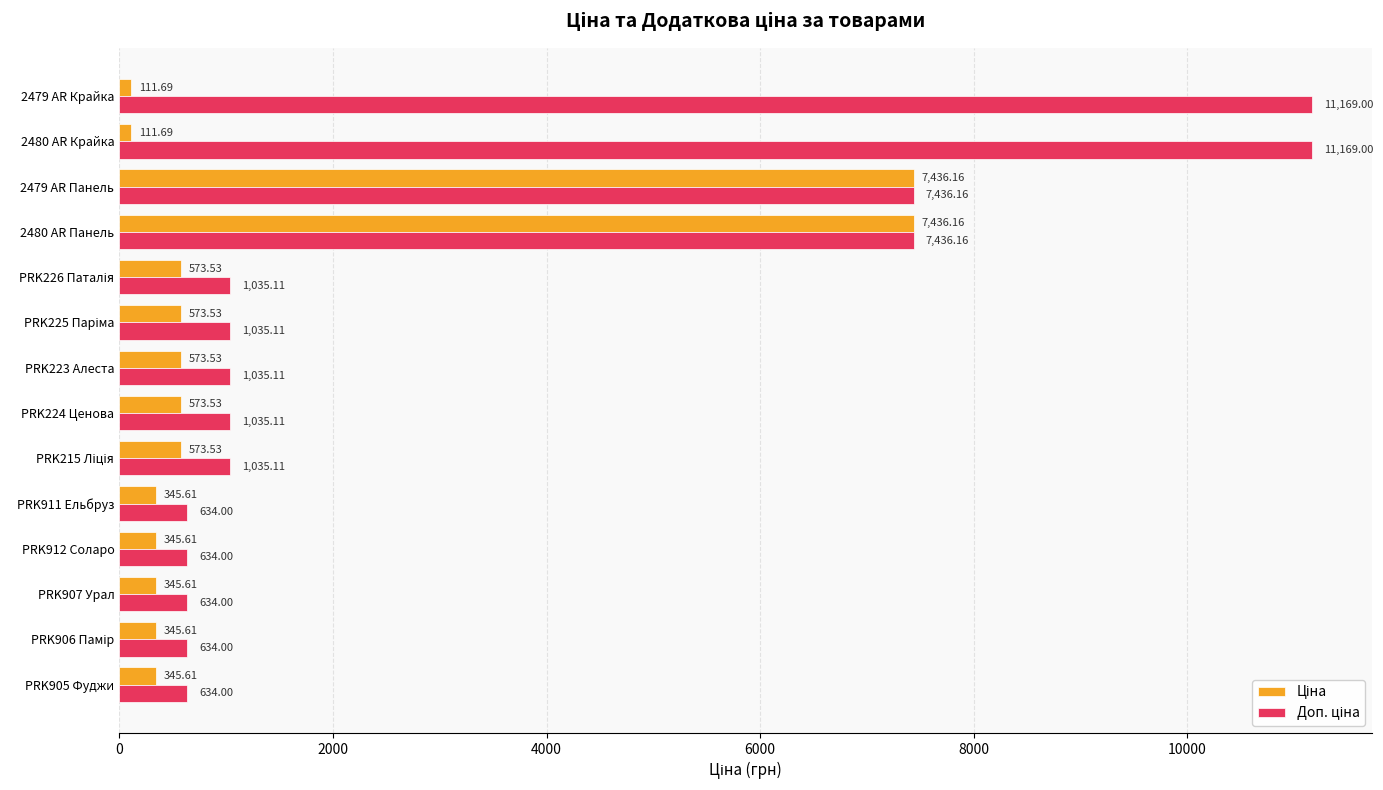

What is the spread (max minus min) of values at PRK912 Соларо?

288.4